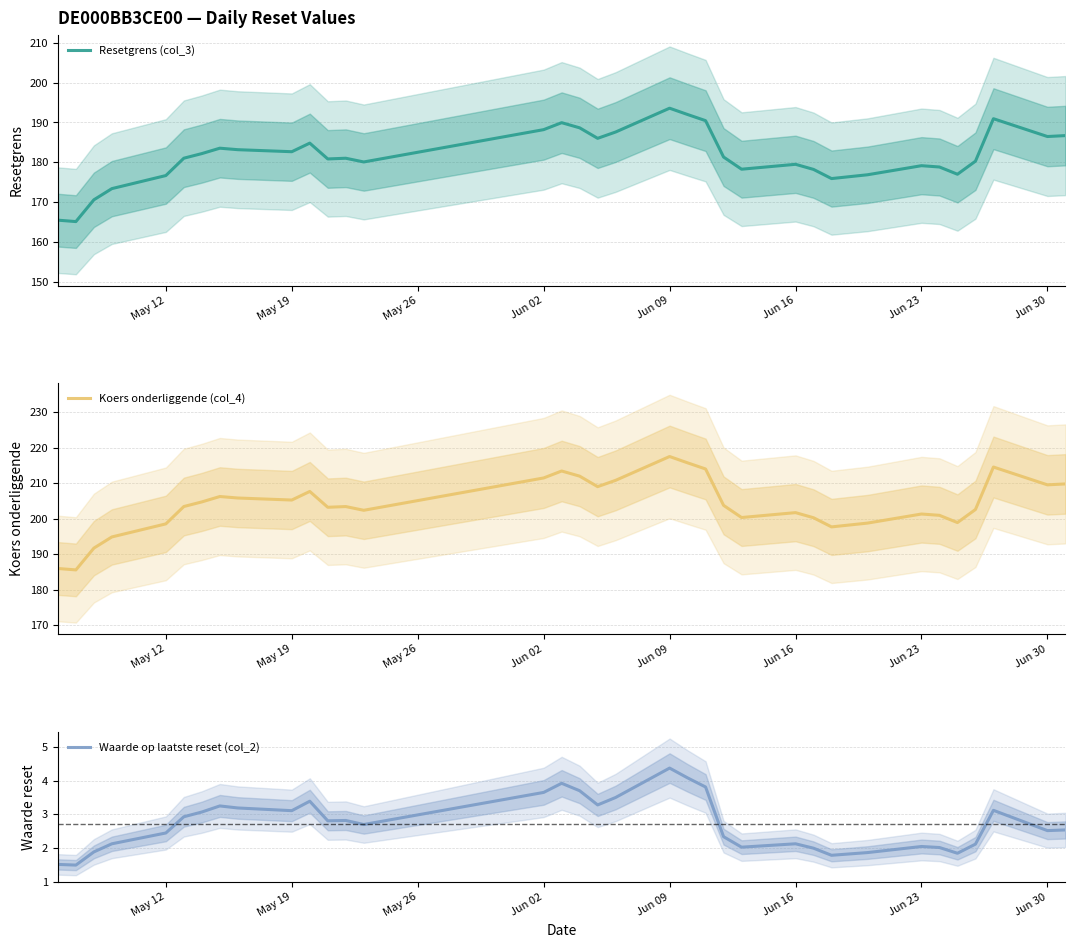

In Koers onderliggende (col_4), how many points are higher than both neighbors (excluding endpoints)?

8